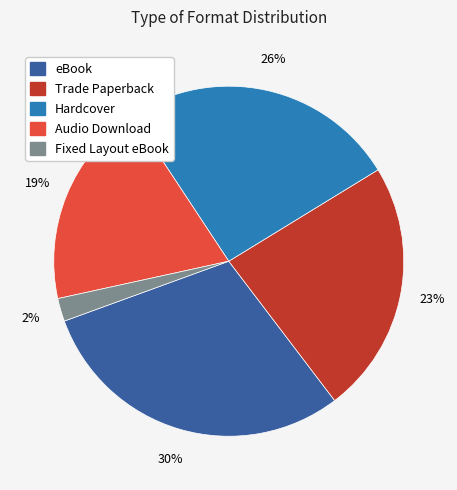

To the nearest percent, what is the difference between the largest and smallest slice percentages?

28%